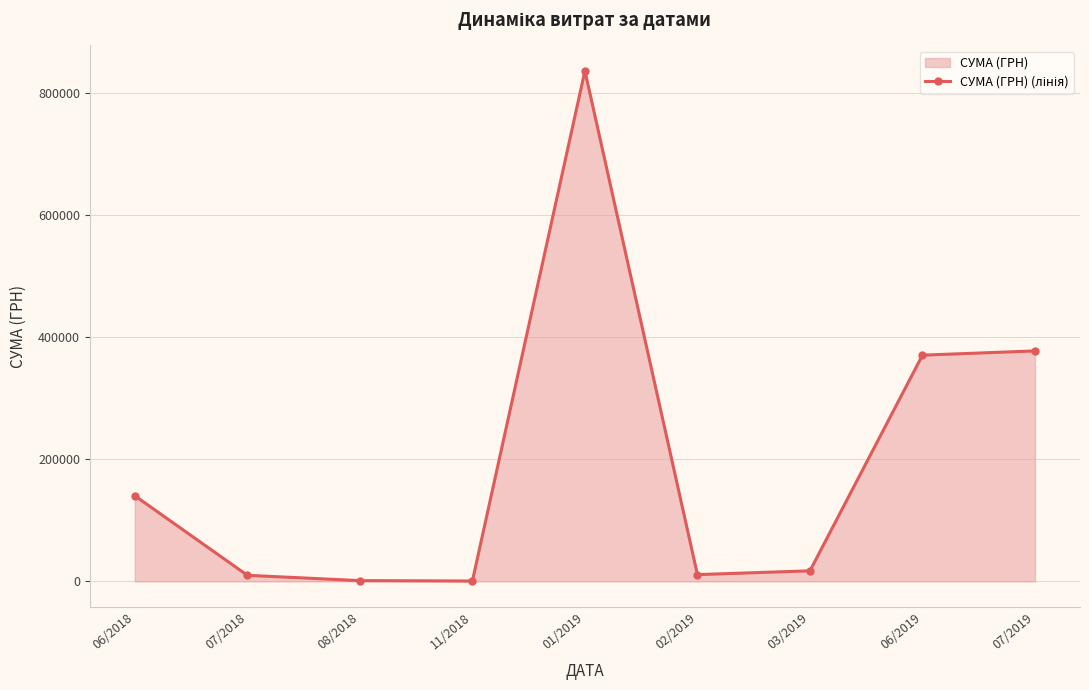

At which category does the data reach its first local peak?

01/2019